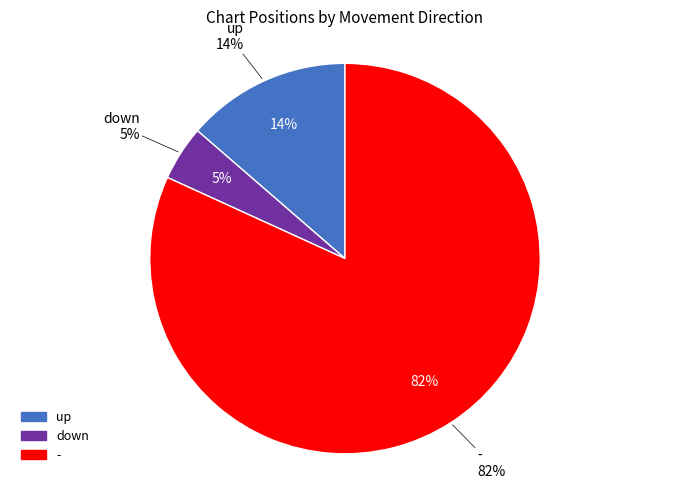

To the nearest percent, what is the combined percentage of up and -?

95%